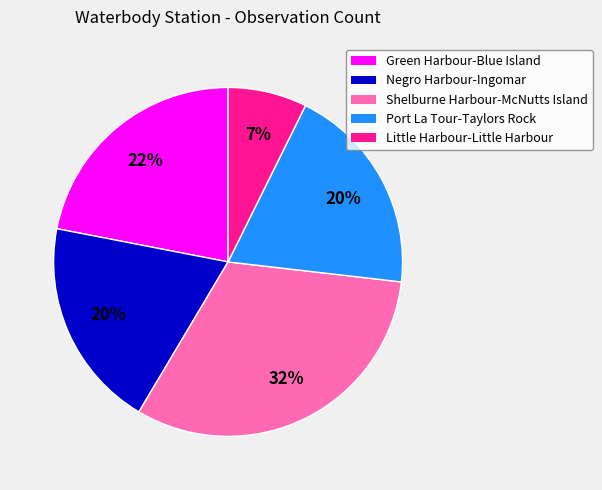

Is the sum of Shelburne Harbour-McNutts Island and Little Harbour-Little Harbour greater than half?

No